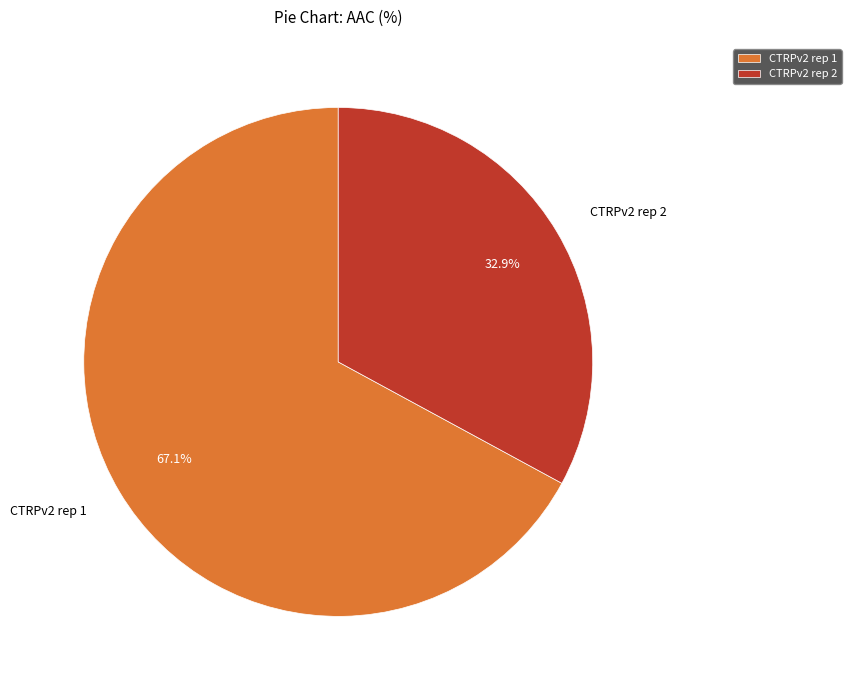

What percentage do CTRPv2 rep 1 and CTRPv2 rep 2 together represent?

100.0%